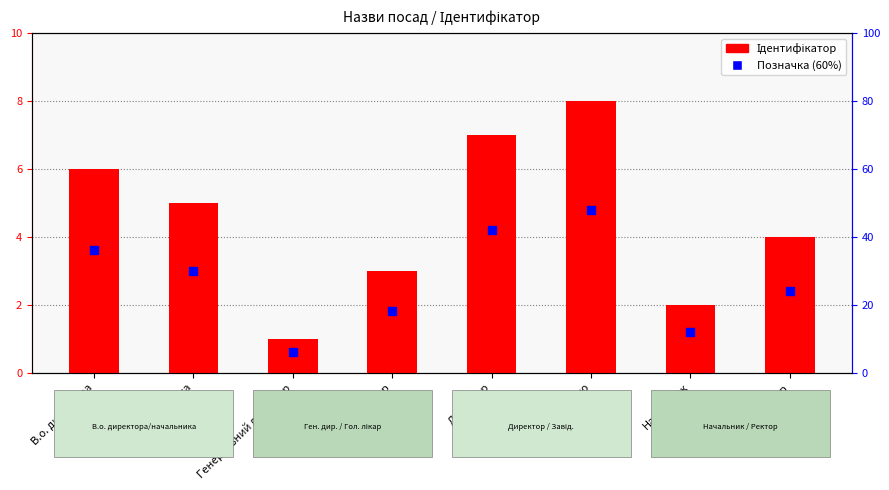

At how many categories does at least one series exceed 1?

7